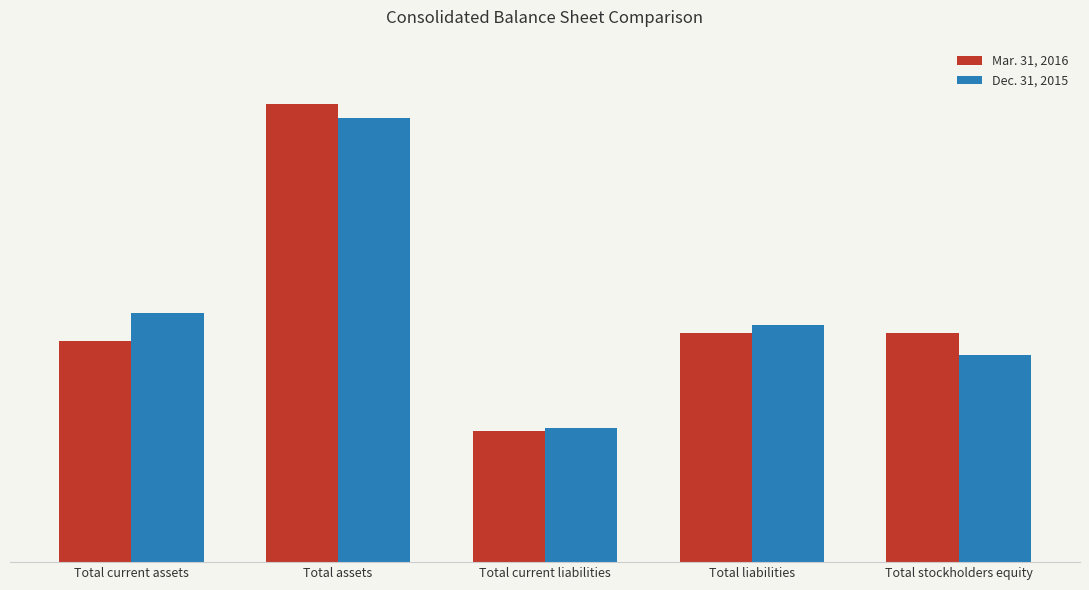

Does the chart contain stacked bars?

No